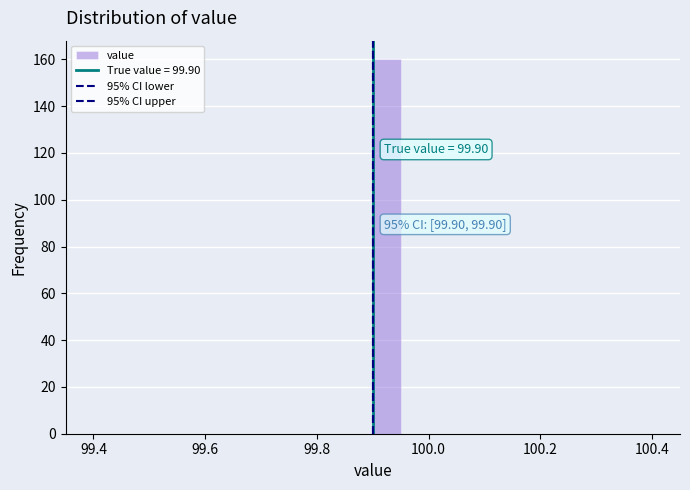

Around what value on the x-axis is the tallest bar? Give the approximate position of its centre, as read against the axis.

99.92